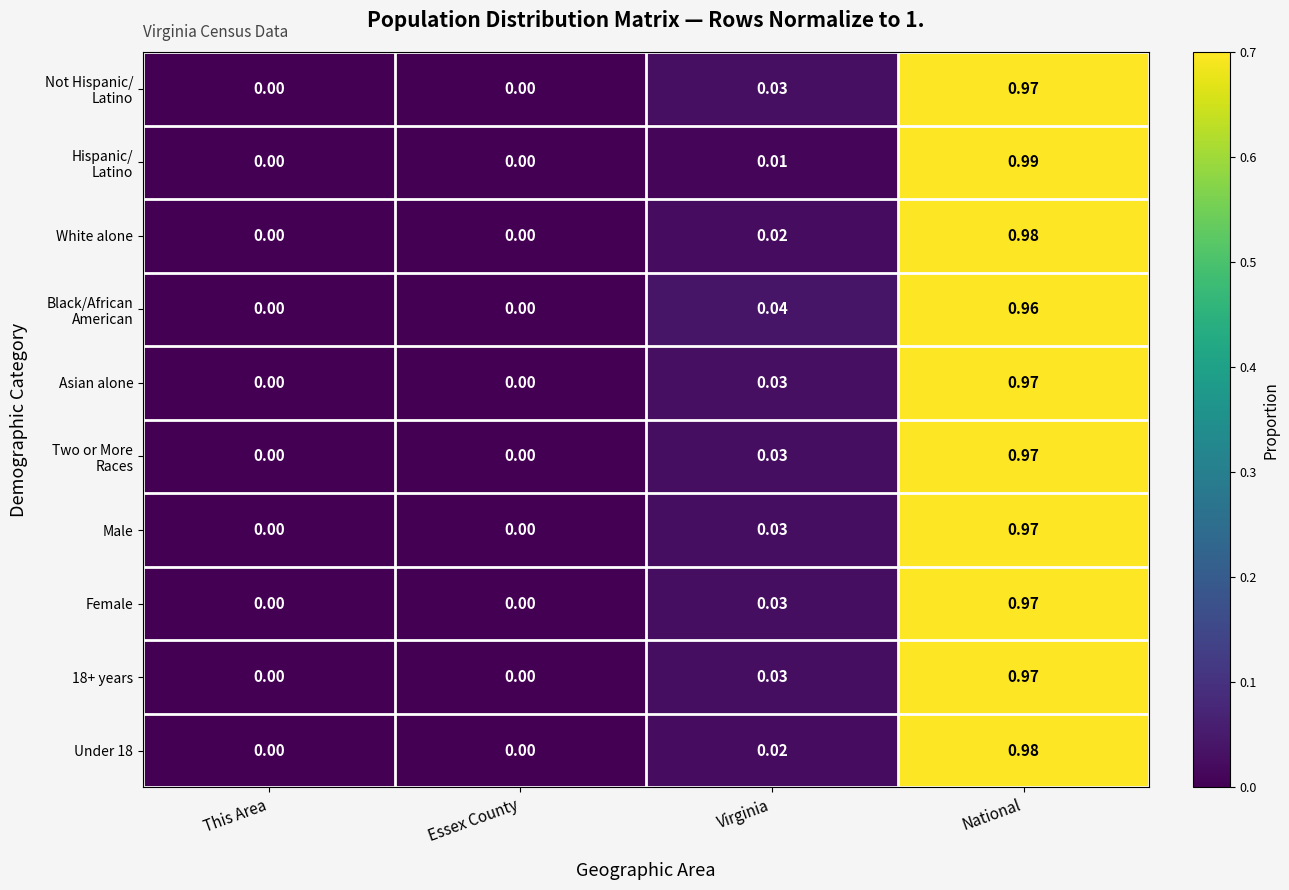

At which category is the sum across all series the highest?

National